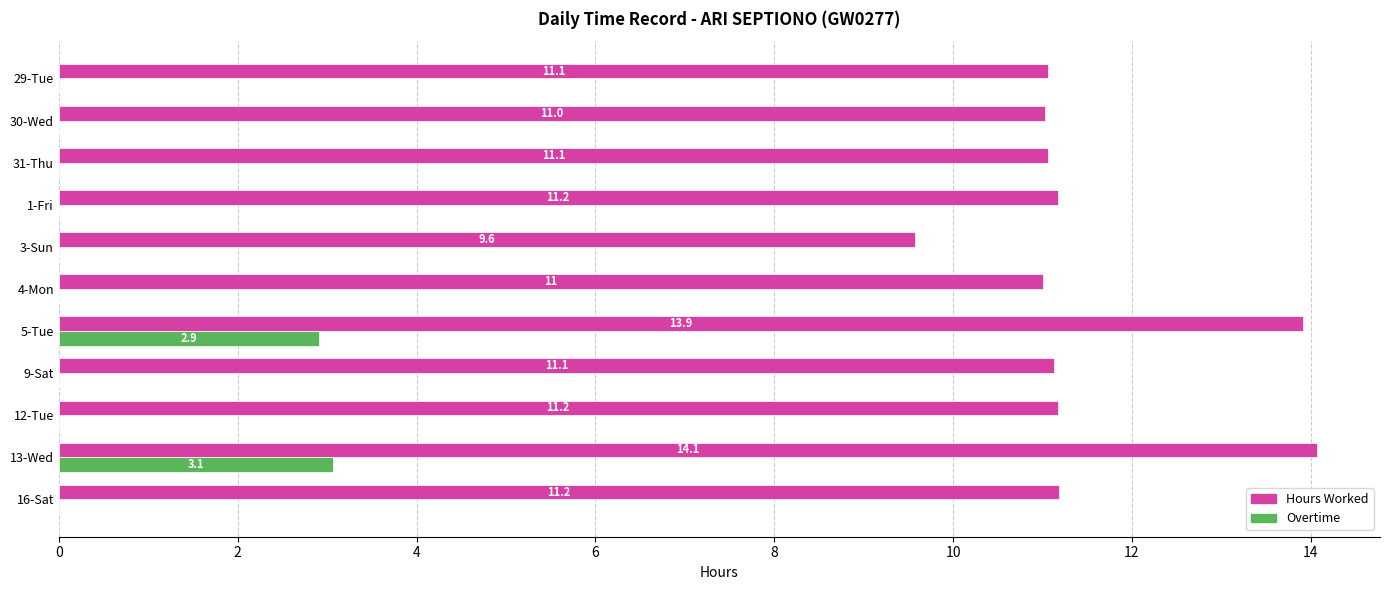

Which series changed the most between 3-Sun and 9-Sat?

Hours Worked